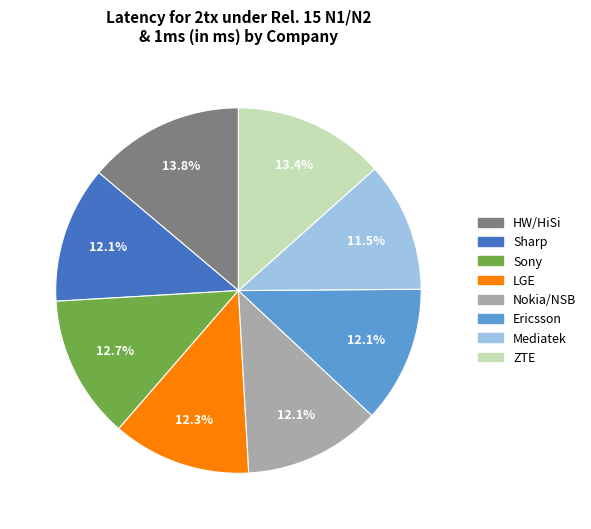

Combined, what portion of the pie is Mediatek and Nokia/NSB?

23.6%